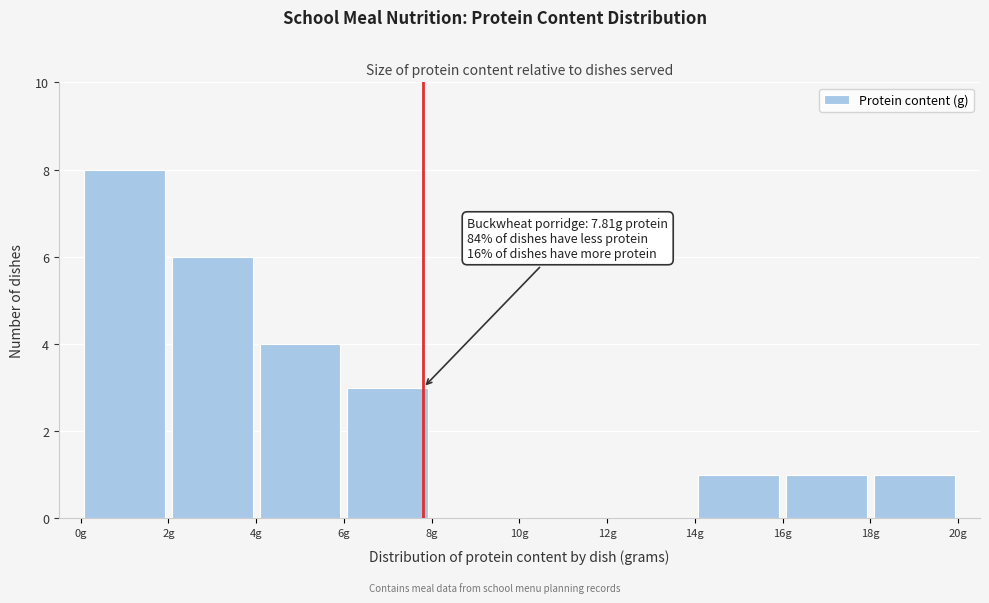

Which range on the x-axis has the tallest bar?

0 to 2